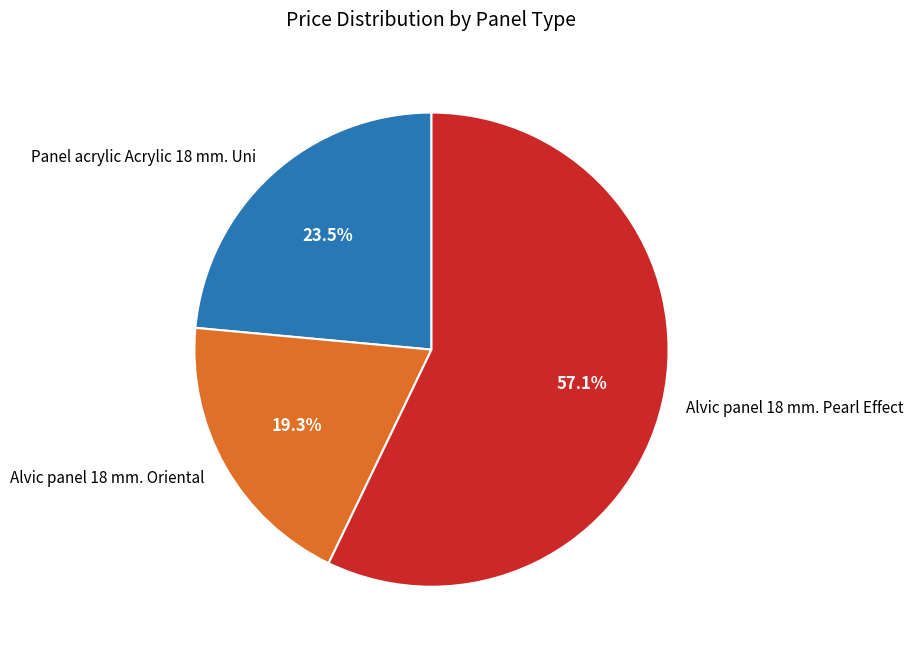

Does Panel acrylic Acrylic 18 mm. Uni account for over 50% of the chart?

No